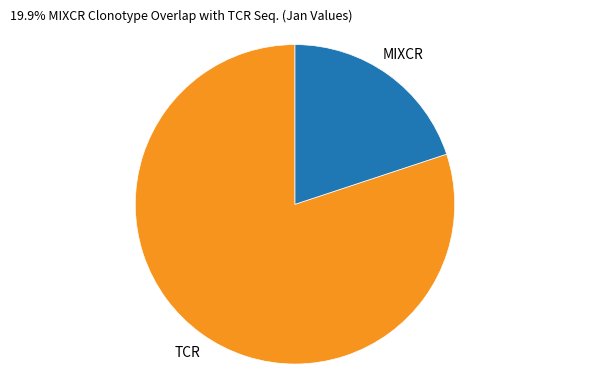

Rank the categories by value from lowest to highest.

MIXCR, TCR